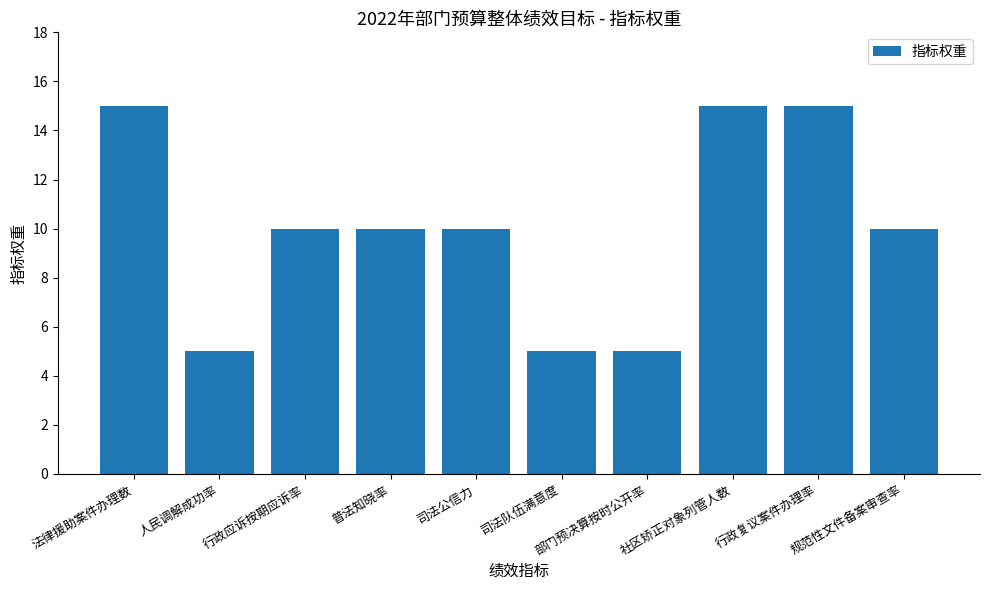

The chart shows a value of 2 at 人民调解成功率. True or false?

False